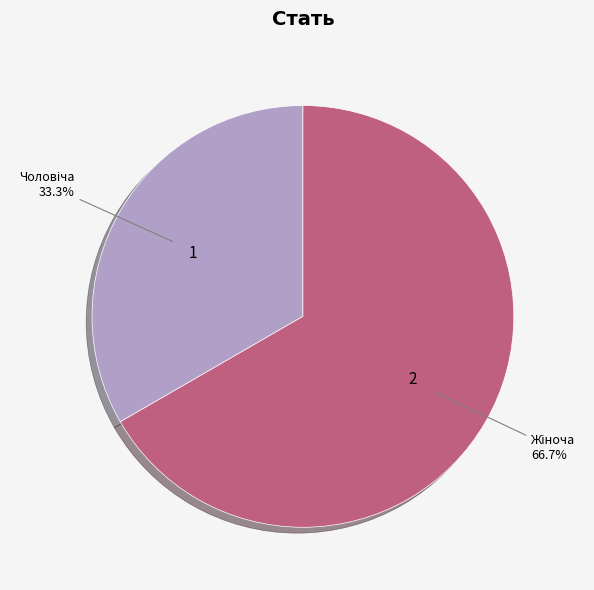

Which category accounts for the majority?

Жіноча